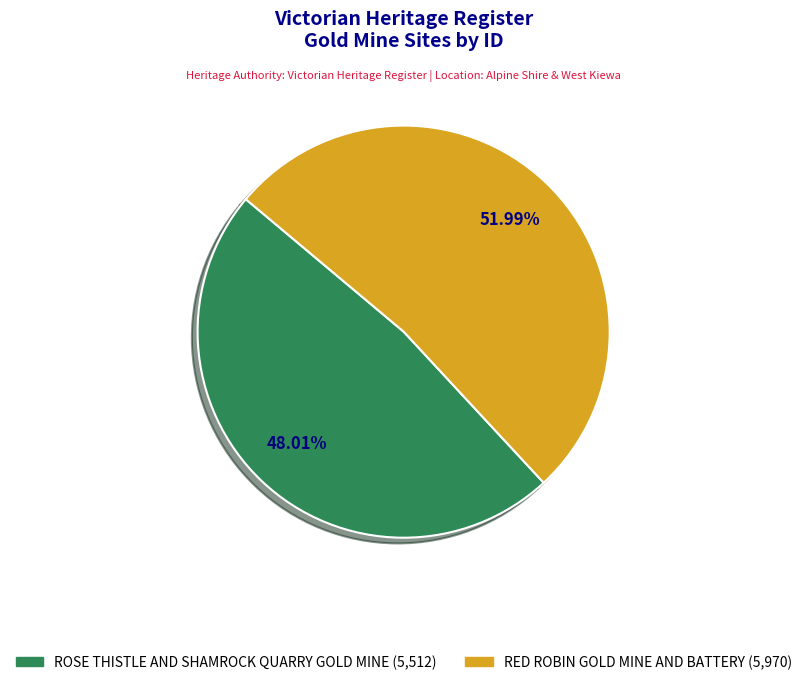

What is the majority slice?

RED ROBIN GOLD MINE AND BATTERY